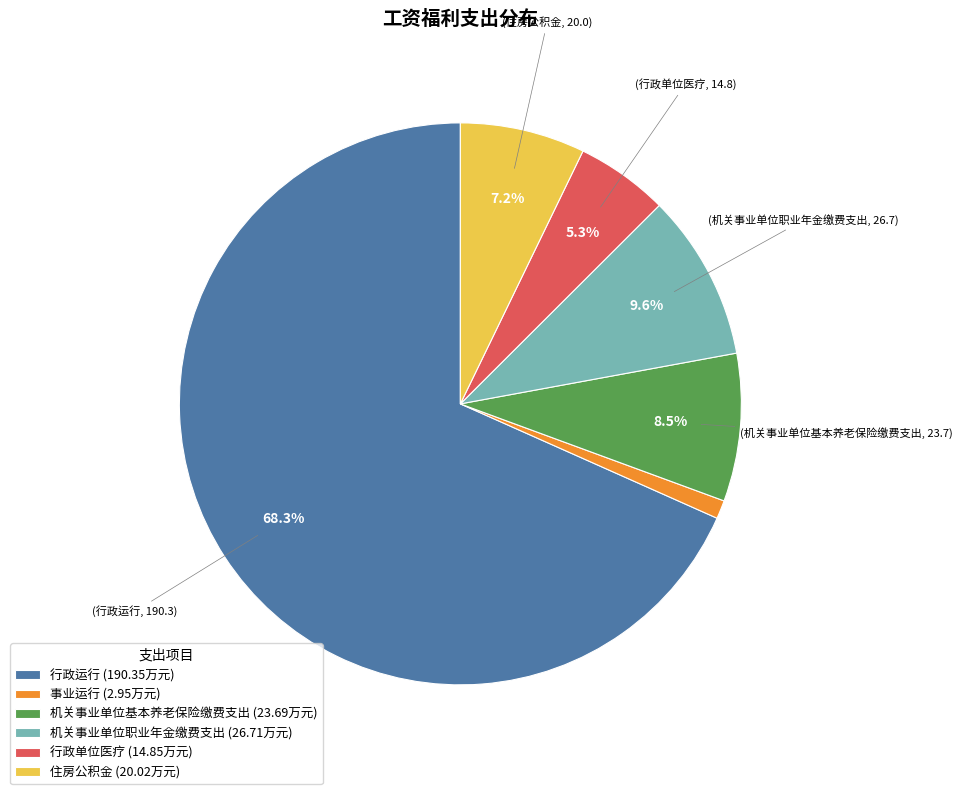

Is 行政运行 (190.35万元) the majority of the pie?

Yes